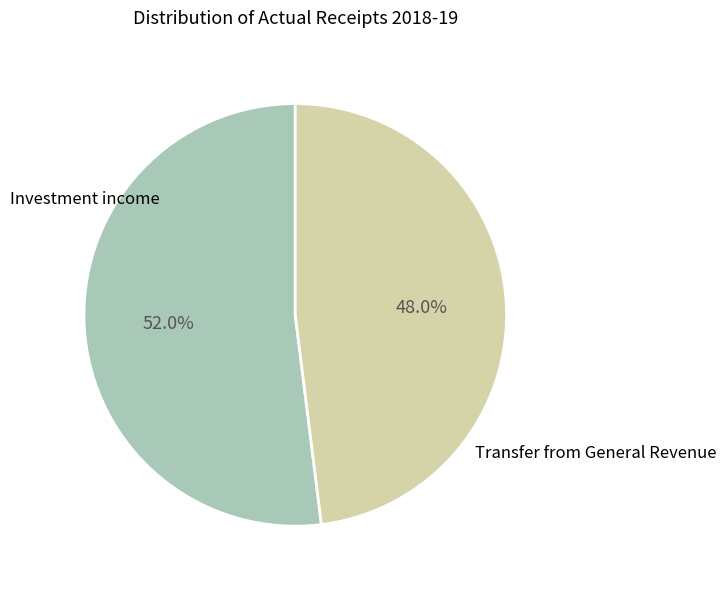

Count the number of slices in the pie.

2